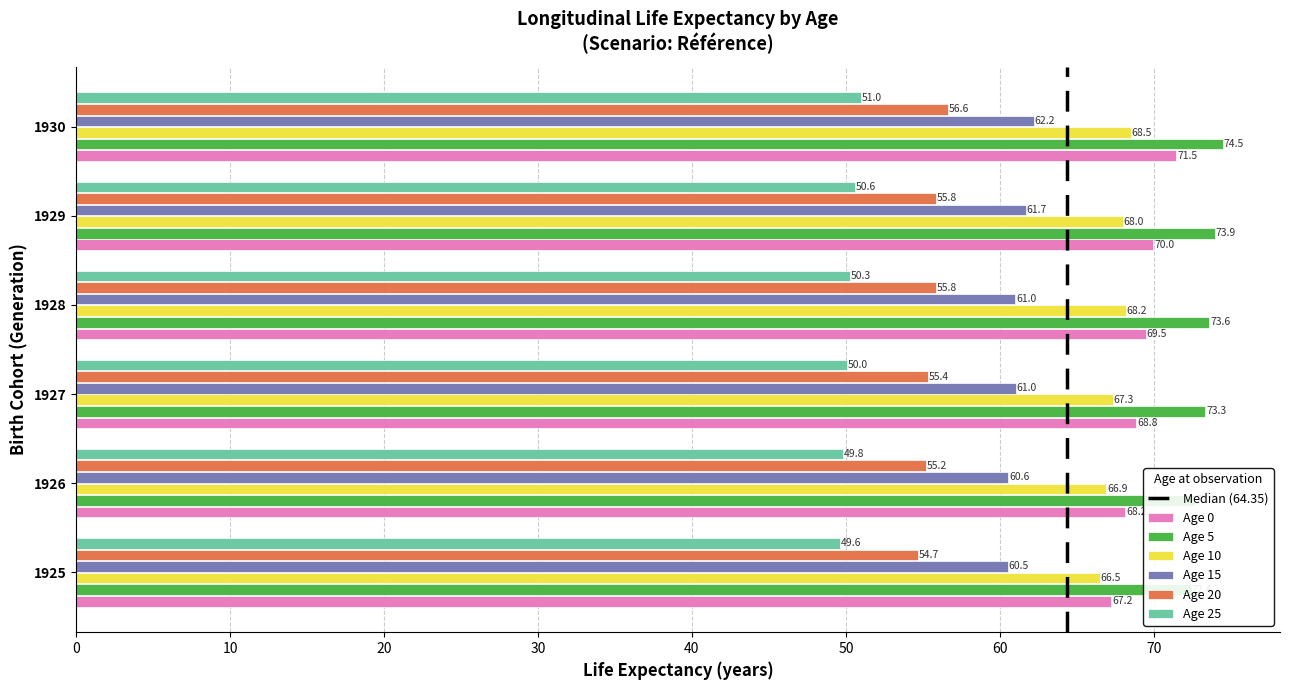

Which series changed the most between 1926 and 1927?

Age 0